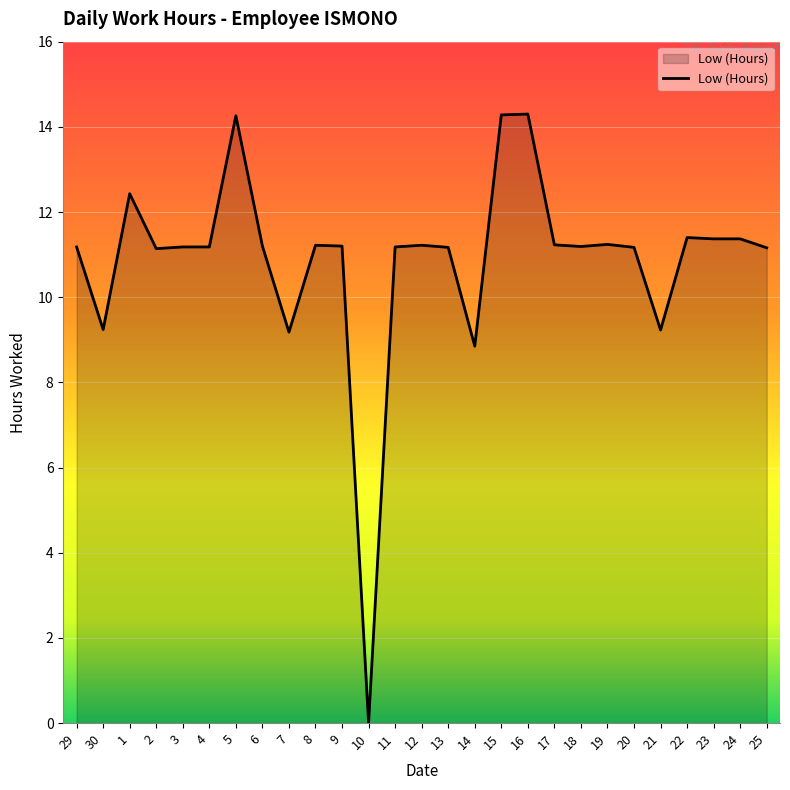

The value at 6 is 19.8. True or false?

False